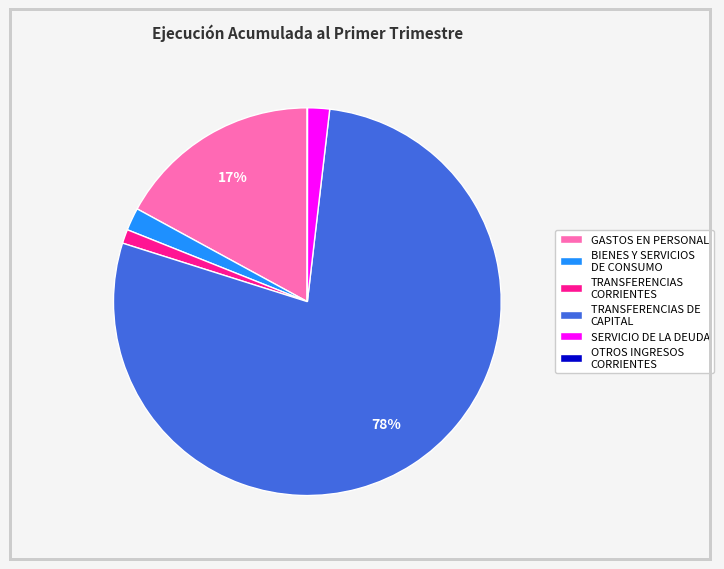

Which slice is the largest?

TRANSFERENCIAS DE CAPITAL